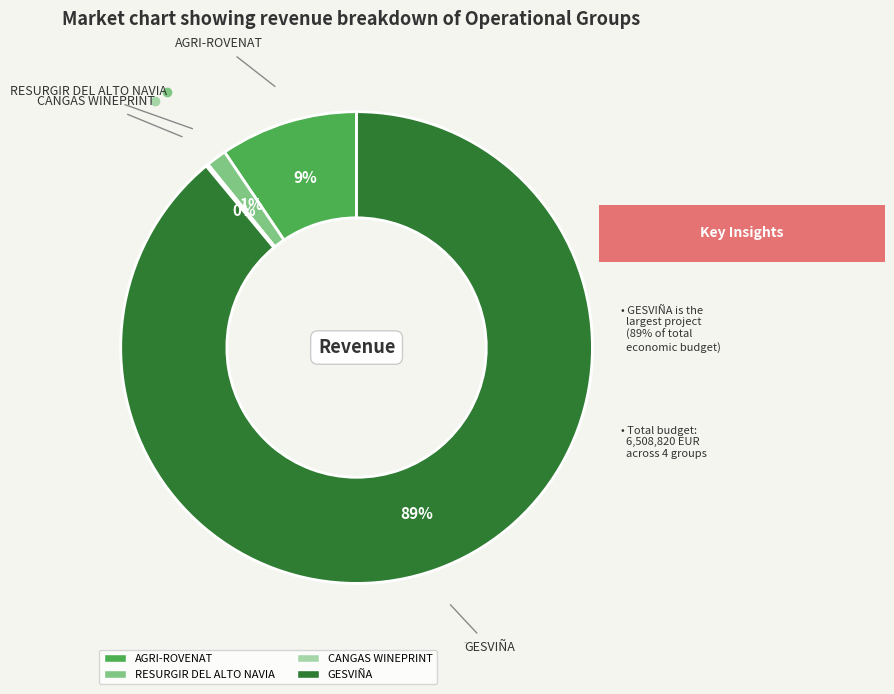

To the nearest percent, what is the average slice percentage?

25%